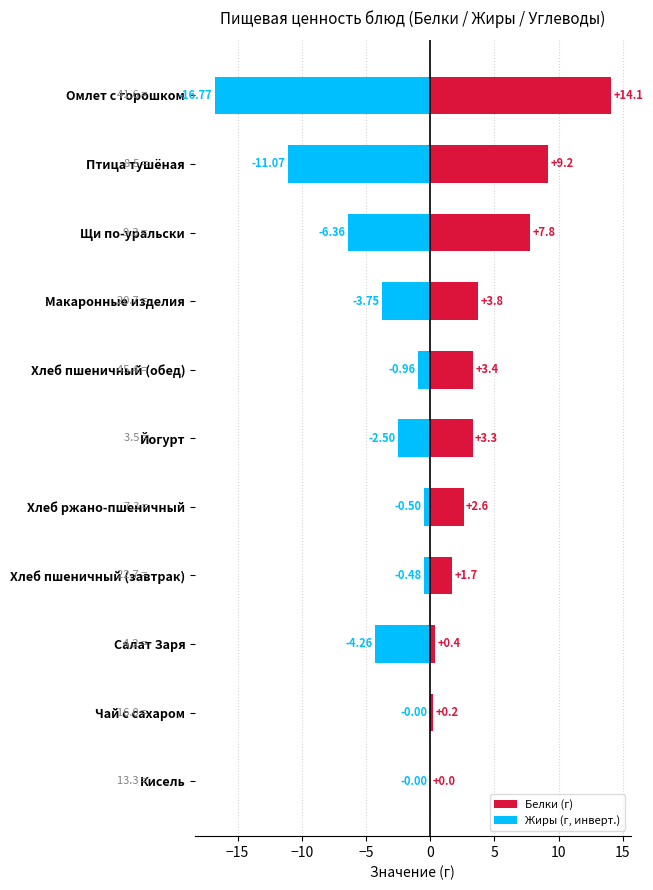

Which series has the widest spread of values?

Жиры (г, инверт.)